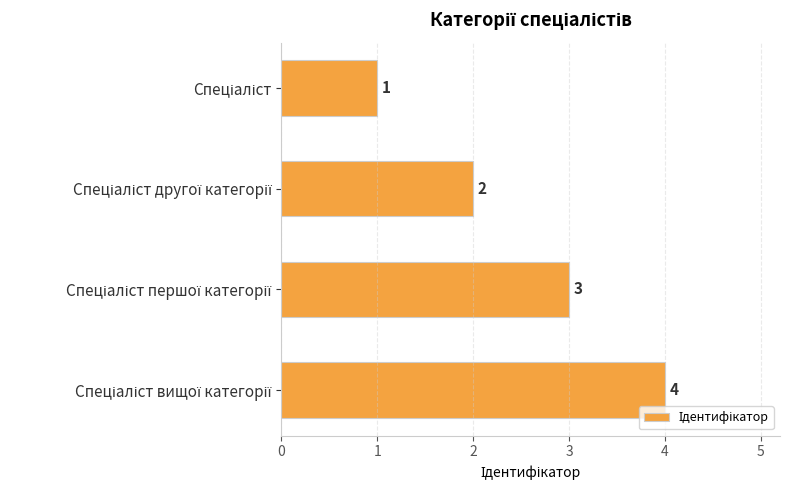

What is the maximum value shown in the chart?

4